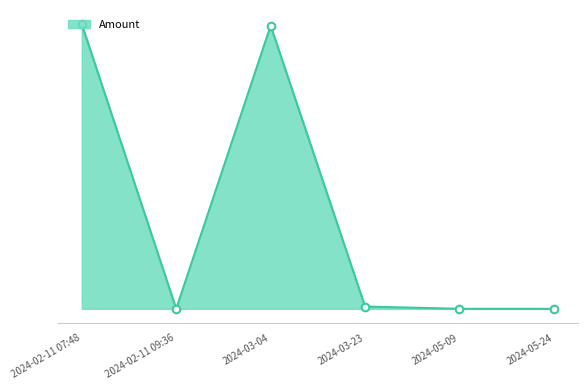

What is the ratio of the value at 2024-03-04 to the value at 2024-03-23?

123.1